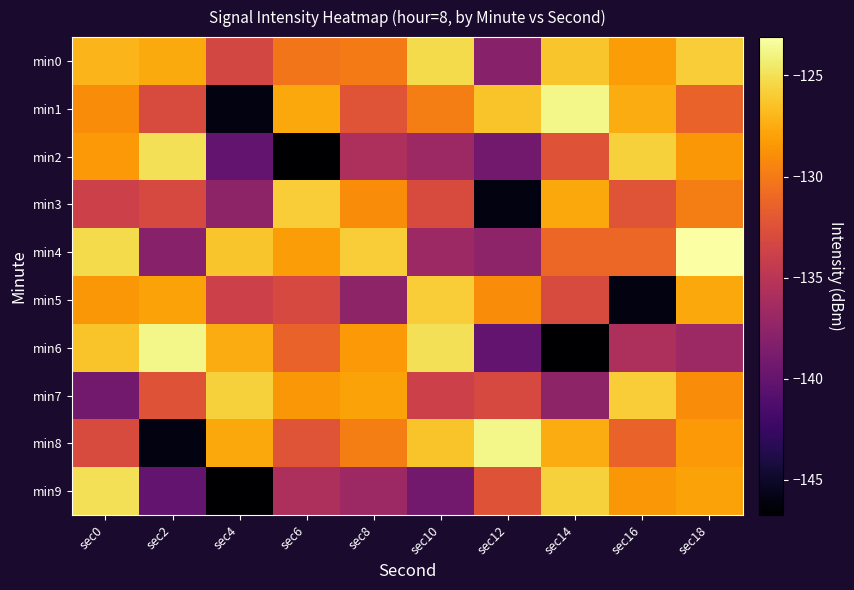

Reading left to right, extract all data points from this chart.

min0: sec0=-127.0	sec2=-127.6	sec4=-133.3	sec6=-130.3	sec8=-130.0	sec10=-125.2	sec12=-138.0	sec14=-126.3	sec16=-128.2	sec18=-125.9
min1: sec0=-129.0	sec2=-132.9	sec4=-146.0	sec6=-127.7	sec8=-132.3	sec10=-129.8	sec12=-126.4	sec14=-123.8	sec16=-127.5	sec18=-131.4
min2: sec0=-128.4	sec2=-125.0	sec4=-140.2	sec6=-146.7	sec8=-135.8	sec10=-136.7	sec12=-139.2	sec14=-132.4	sec16=-125.8	sec18=-128.5
min3: sec0=-133.9	sec2=-133.1	sec4=-137.6	sec6=-125.9	sec8=-129.0	sec10=-132.9	sec12=-146.0	sec14=-127.7	sec16=-132.3	sec18=-129.8
min4: sec0=-125.2	sec2=-138.0	sec4=-126.3	sec6=-128.2	sec8=-125.9	sec10=-136.7	sec12=-137.7	sec14=-131.1	sec16=-131.1	sec18=-123.1
min5: sec0=-128.5	sec2=-128.0	sec4=-133.9	sec6=-133.1	sec8=-137.6	sec10=-125.9	sec12=-129.0	sec14=-132.9	sec16=-146.0	sec18=-127.7
min6: sec0=-126.4	sec2=-123.8	sec4=-127.5	sec6=-131.4	sec8=-128.4	sec10=-125.0	sec12=-140.2	sec14=-146.7	sec16=-135.8	sec18=-136.7
min7: sec0=-139.2	sec2=-132.4	sec4=-125.8	sec6=-128.5	sec8=-128.0	sec10=-133.9	sec12=-133.1	sec14=-137.6	sec16=-125.9	sec18=-129.0
min8: sec0=-132.9	sec2=-146.0	sec4=-127.7	sec6=-132.3	sec8=-129.8	sec10=-126.4	sec12=-123.8	sec14=-127.5	sec16=-131.4	sec18=-128.4
min9: sec0=-125.0	sec2=-140.2	sec4=-146.7	sec6=-135.8	sec8=-136.7	sec10=-139.2	sec12=-132.4	sec14=-125.8	sec16=-128.5	sec18=-128.0